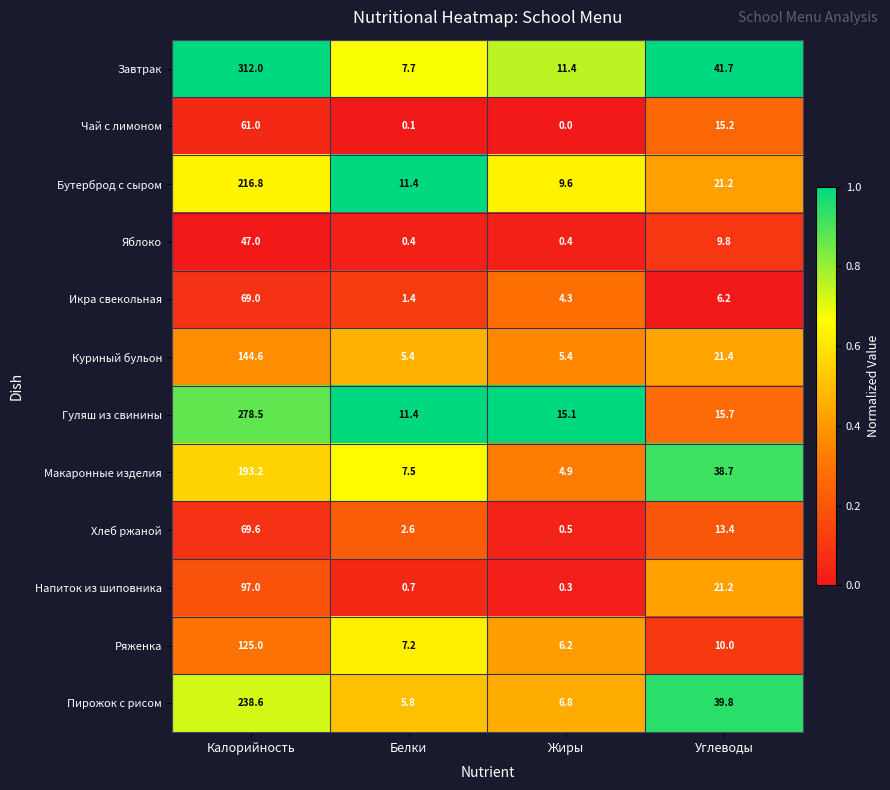

What is the average value of the Напиток из шиповника series?

29.8